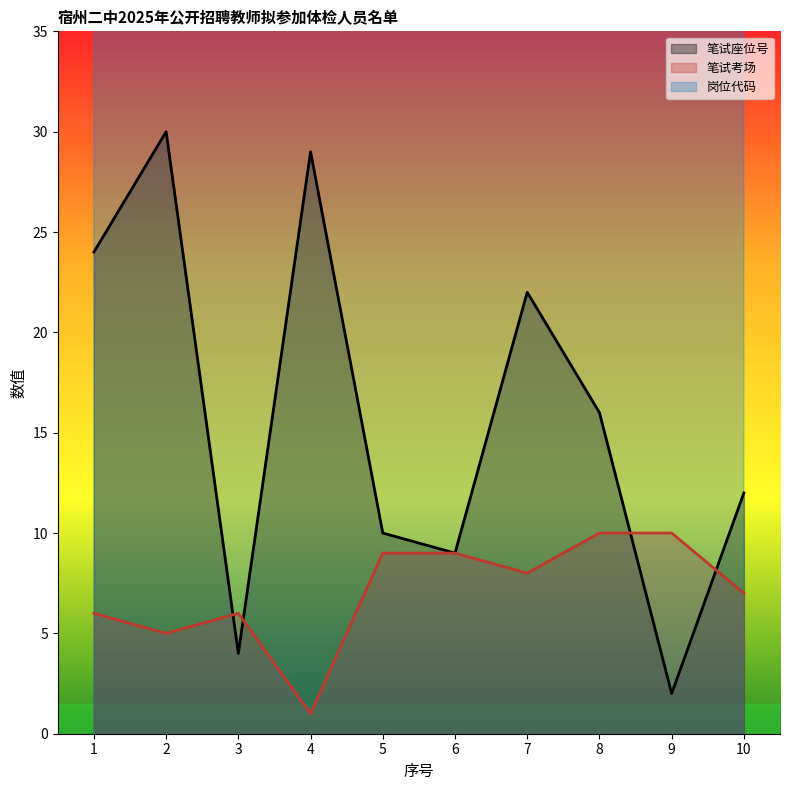

Reading right to left, list all the values displayed in this chart.

笔试座位号: 10=12	9=2	8=16	7=22	6=9	5=10	4=29	3=4	2=30	1=24
笔试考场: 10=7	9=10	8=10	7=8	6=9	5=9	4=1	3=6	2=5	1=6
岗位代码: 10=40506	9=40505	8=40505	7=40504	6=40503	5=40503	4=40502	3=40501	2=40501	1=40501